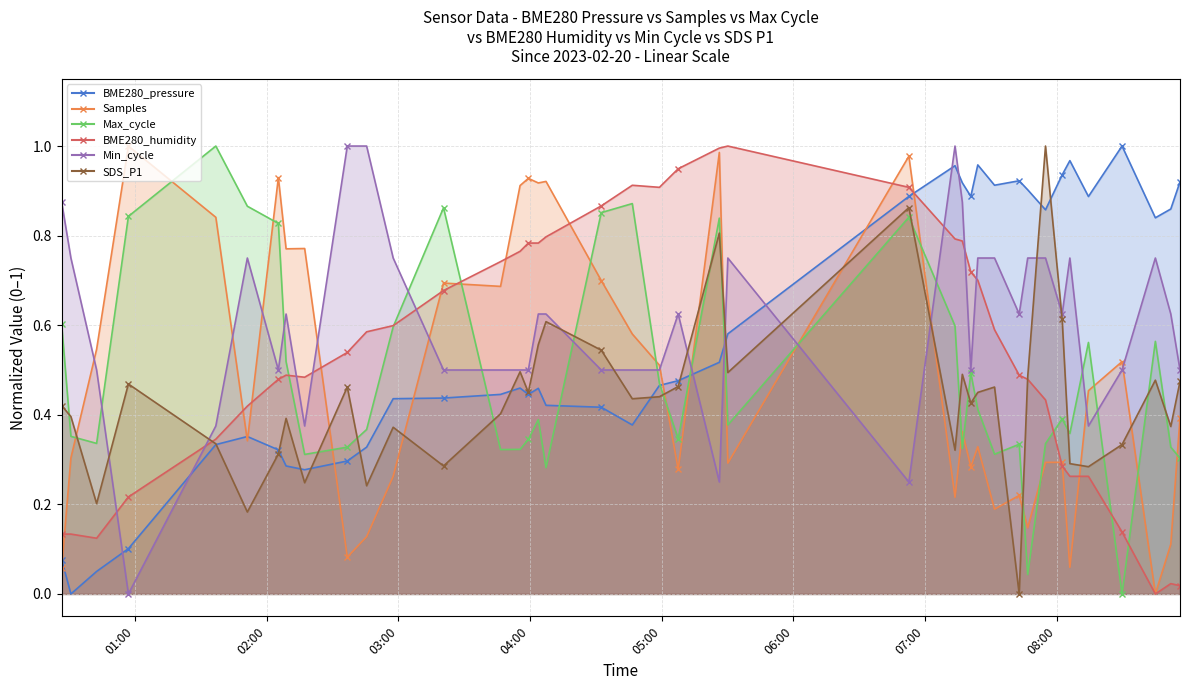

What position from the right is 2023/02/20 05:07:31?

19